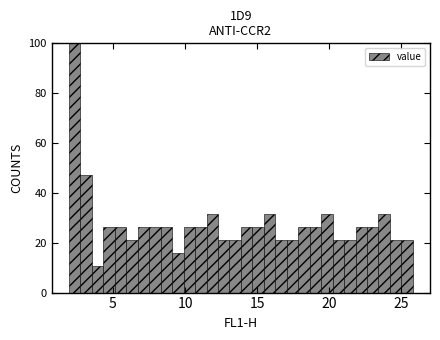

Around what value on the x-axis is the tallest bar? Give the approximate position of its centre, as read against the axis.

2.5